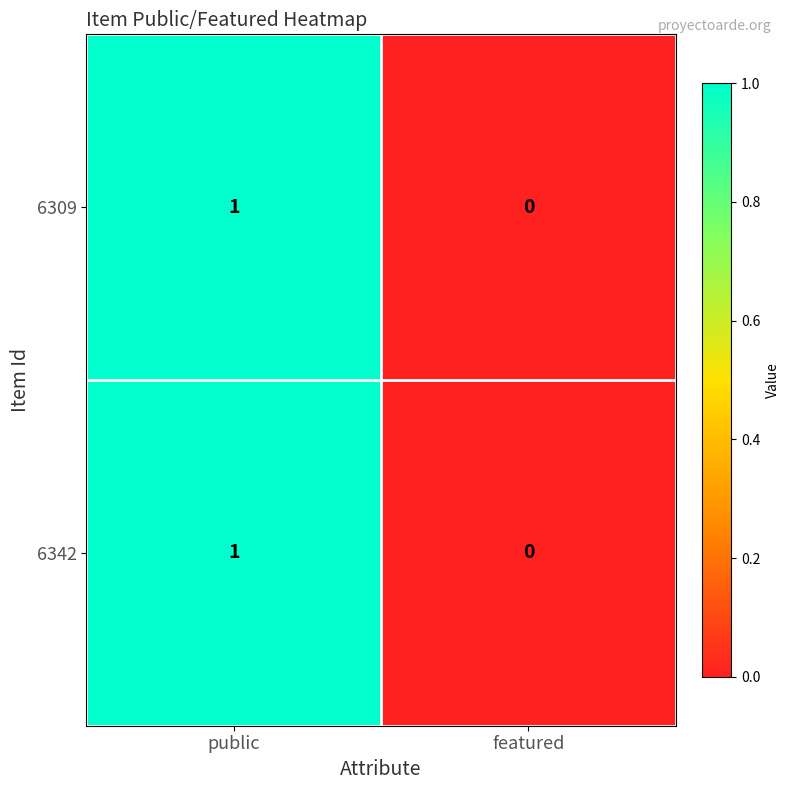

Reading left to right, extract all data points from this chart.

6309: public=1	featured=0
6342: public=1	featured=0